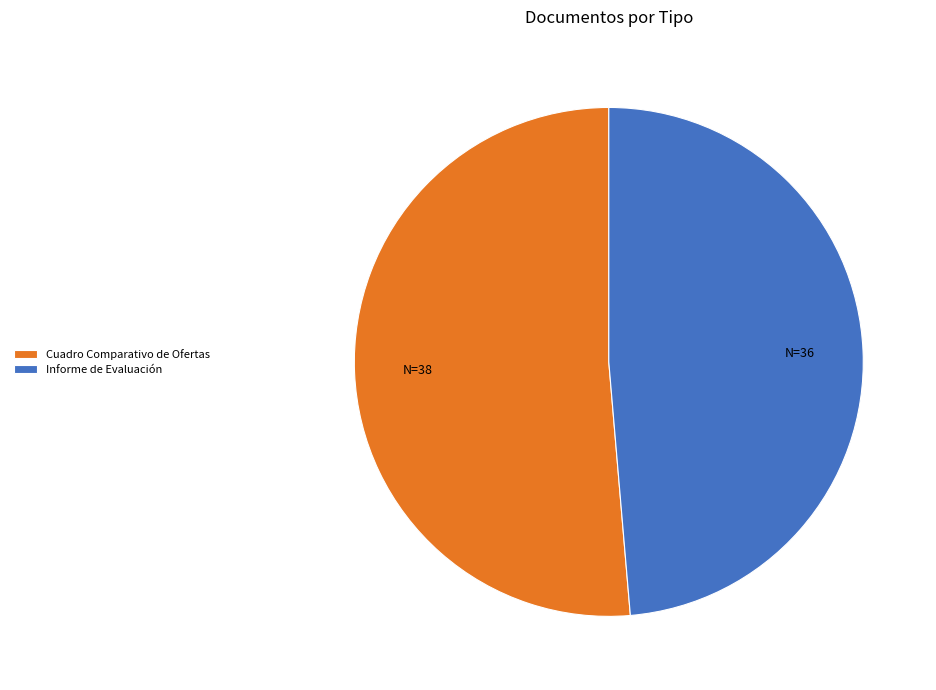

Rank the categories by value from lowest to highest.

Informe de Evaluación, Cuadro Comparativo de Ofertas